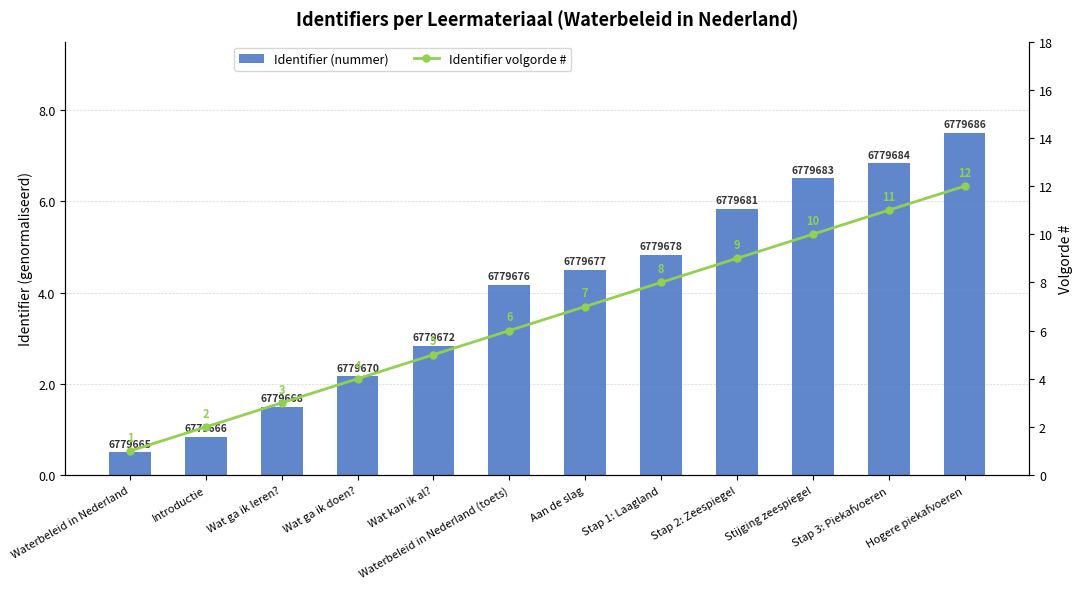

What is the label of the 8th bar from the right?

Wat kan ik al?